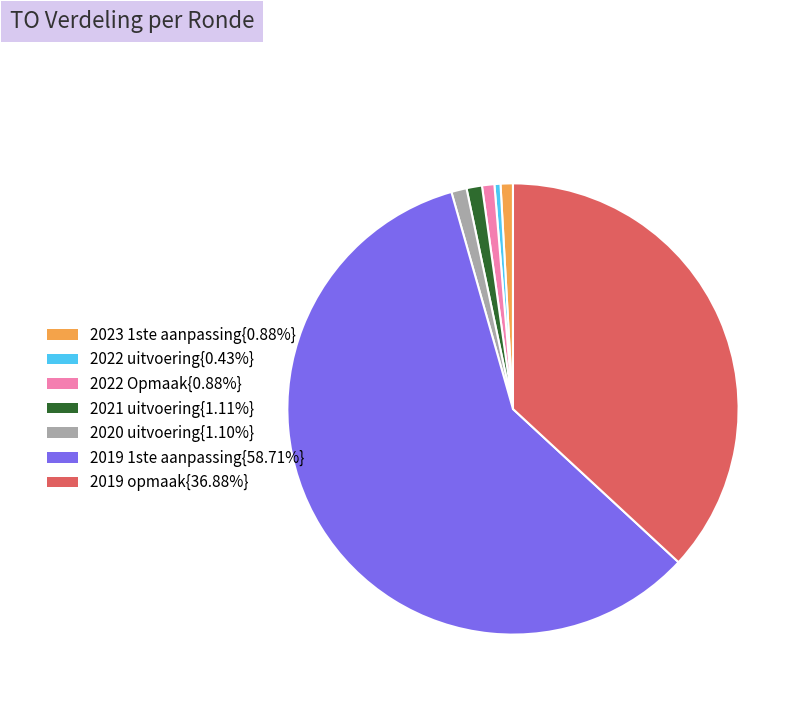

Is there any slice that represents more than half of the pie?

Yes